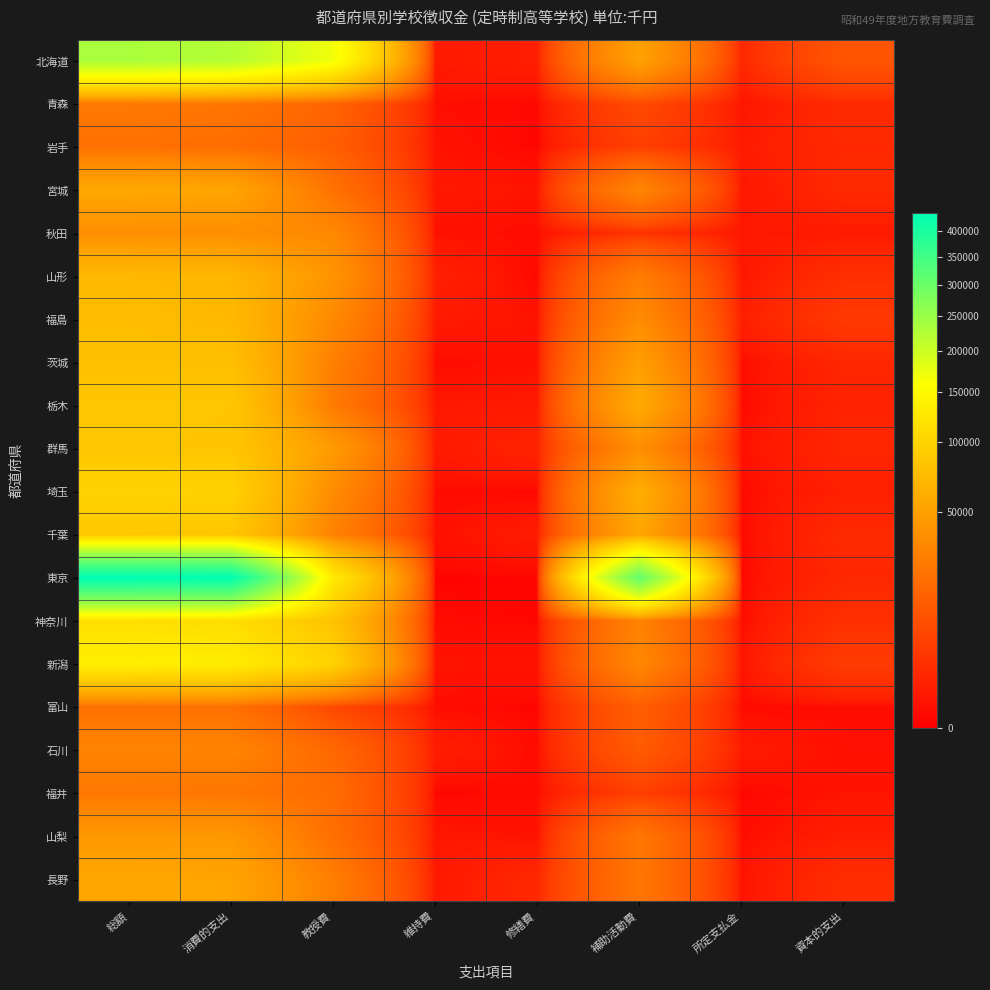

Reading left to right, extract all data points from this chart.

北海道: 総額=232983	消費的支出=222725	教授費=169087	維持費=548	修繕費=845	補助活動費=50719	所定支払金=1526	資本的支出=10258
青森: 総額=24839	消費的支出=23022	教授費=15309	維持費=153	修繕費=26	補助活動費=7222	所定支払金=312	資本的支出=1817
岩手: 総額=20743	消費的支出=19098	教授費=13329	維持費=262	修繕費=4	補助活動費=4861	所定支払金=642	資本的支出=1645
宮城: 総額=56118	消費的支出=54400	教授費=21312	維持費=452	修繕費=297	補助活動費=31950	所定支払金=389	資本的支出=1718
秋田: 総額=37461	消費的支出=36880	教授費=33675	維持費=206	修繕費=105	補助活動費=2484	所定支払金=410	資本的支出=581
山形: 総額=71385	消費的支出=69066	教授費=40896	維持費=958	修繕費=14	補助活動費=26789	所定支払金=409	資本的支出=2319
福島: 総額=74806	消費的支出=71022	教授費=33887	維持費=532	修繕費=277	補助活動費=35519	所定支払金=807	資本的支出=3784
茨城: 総額=78741	消費的支出=77312	教授費=28224	維持費=92	修繕費=214	補助活動費=48678	所定支払金=104	資本的支出=1429
栃木: 総額=86241	消費的支出=85095	教授費=25239	維持費=426	修繕費=490	補助活動費=58895	所定支払金=45	資本的支出=1146
群馬: 総額=85691	消費的支出=84255	教授費=45885	維持費=599	修繕費=1190	補助活動費=36397	所定支払金=184	資本的支出=1436
埼玉: 総額=98143	消費的支出=97234	教授費=35279	維持費=78	修繕費=14	補助活動費=61805	所定支払金=58	資本的支出=909
千葉: 総額=86420	消費的支出=84652	教授費=29200	維持費=201	修繕費=627	補助活動費=54578	所定支払金=46	資本的支出=1768
東京: 総額=437312	消費的支出=435771	教授費=128889	維持費=0	修繕費=10	補助活動費=306872	所定支払金=0	資本的支出=1541
神奈川: 総額=113997	消費的支出=111482	教授費=81713	維持費=69	修繕費=16	補助活動費=29608	所定支払金=76	資本的支出=2515
新潟: 総額=136299	消費的支出=132086	教授費=98614	維持費=296	修繕費=283	補助活動費=32585	所定支払金=308	資本的支出=4213
富山: 総額=20328	消費的支出=20219	教授費=6861	維持費=104	修繕費=1	補助活動費=13199	所定支払金=54	資本的支出=109
石川: 総額=30959	消費的支出=30777	教授費=17124	維持費=773	修繕費=76	補助活動費=12232	所定支払金=572	資本的支出=182
福井: 総額=23727	消費的支出=23440	教授費=18593	維持費=8	修繕費=79	補助活動費=4752	所定支払金=8	資本的支出=287
山梨: 総額=44818	消費的支出=44059	教授費=19764	維持費=400	修繕費=241	補助活動費=23541	所定支払金=113	資本的支出=759
長野: 総額=55290	消費的支出=53179	教授費=27553	維持費=470	修繕費=1626	補助活動費=23270	所定支払金=260	資本的支出=2111